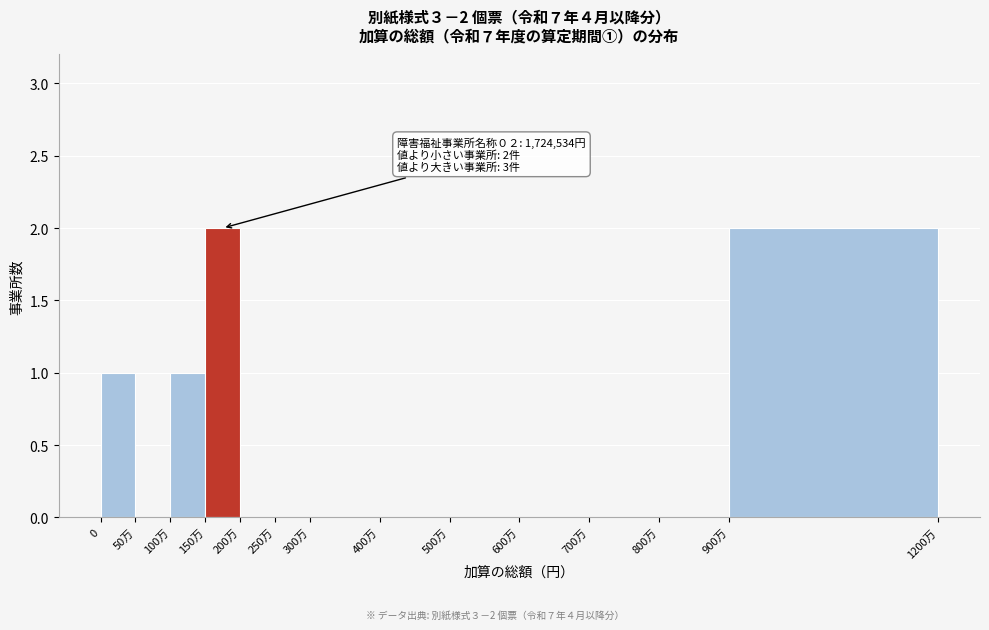

Reading left to right, what are all the values shown in this chart?

0=1	50万=0	100万=1	150万=2	200万=0	250万=0	300万=0	400万=0	500万=0	600万=0	700万=0	800万=0	900万=2